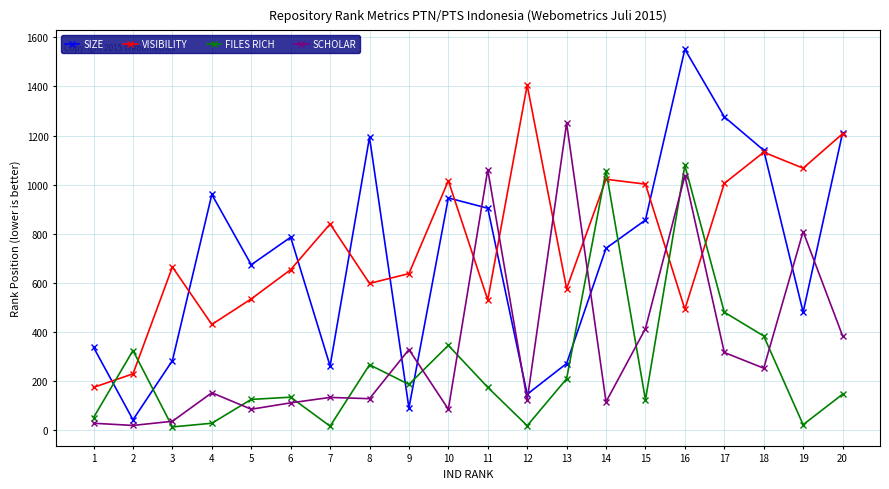

What is the highest value of the SIZE series?

1551